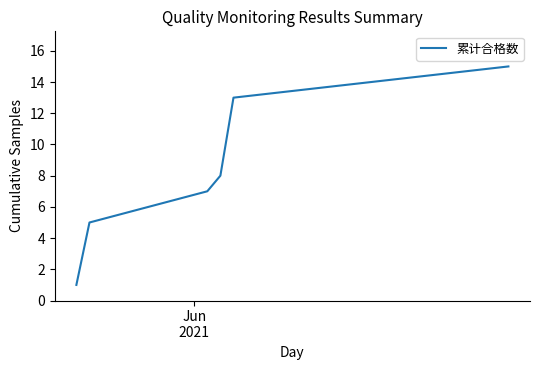

Is this an area chart (filled region under the line)?

No